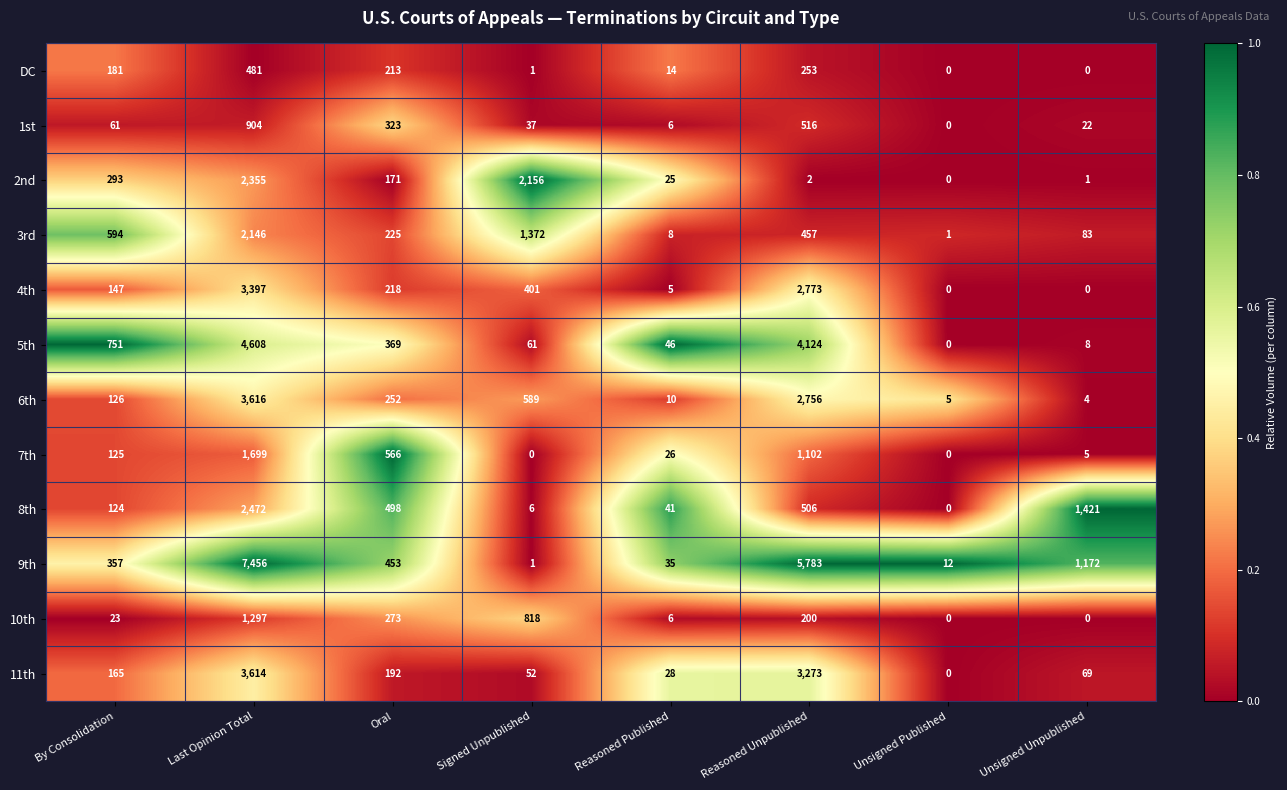

What is the spread (max minus min) of values at Signed Unpublished?

2156